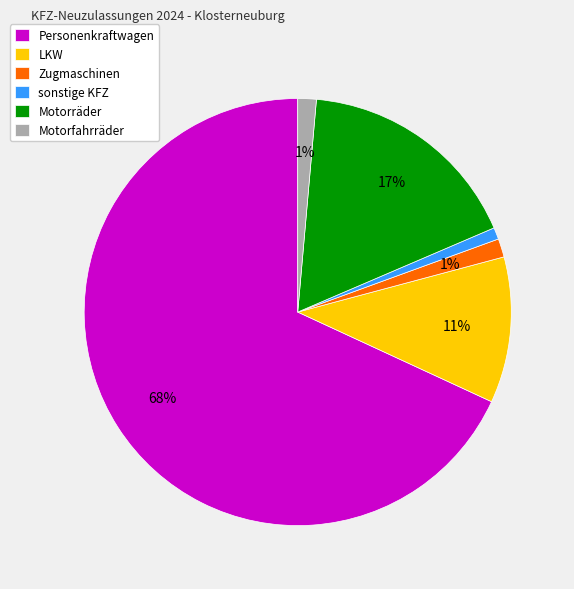

To the nearest percent, what is the average slice percentage?

17%